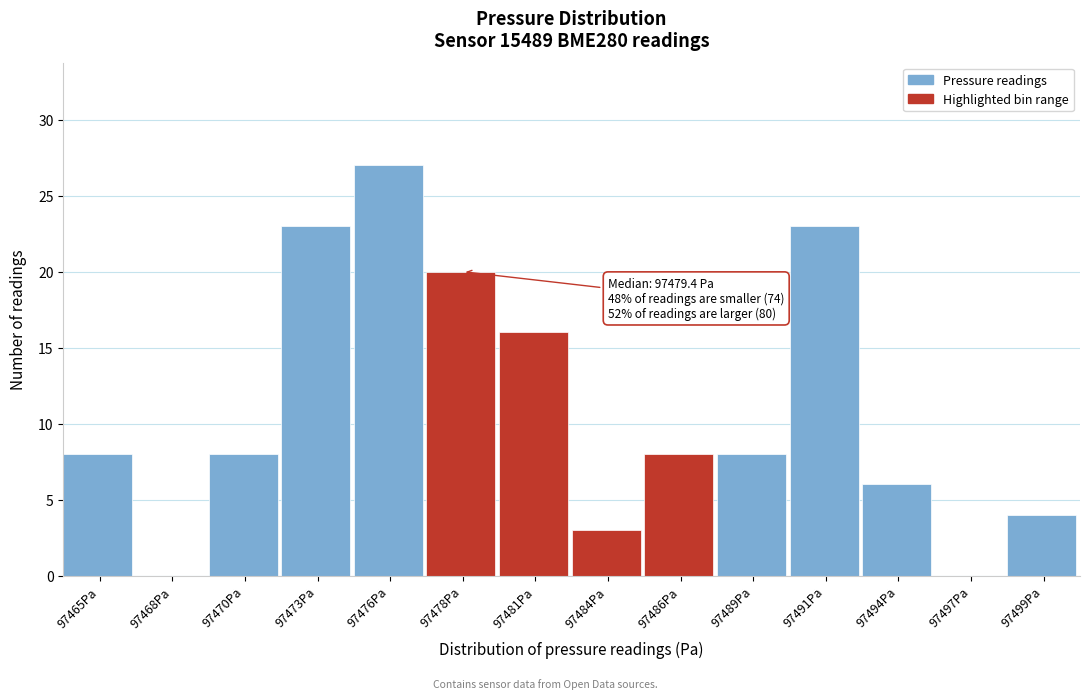

Reading left to right, list all the values displayed in this chart.

97465Pa=8	97468Pa=0	97470Pa=8	97473Pa=23	97476Pa=27	97478Pa=20	97481Pa=16	97484Pa=3	97486Pa=8	97489Pa=8	97491Pa=23	97494Pa=6	97497Pa=0	97499Pa=4